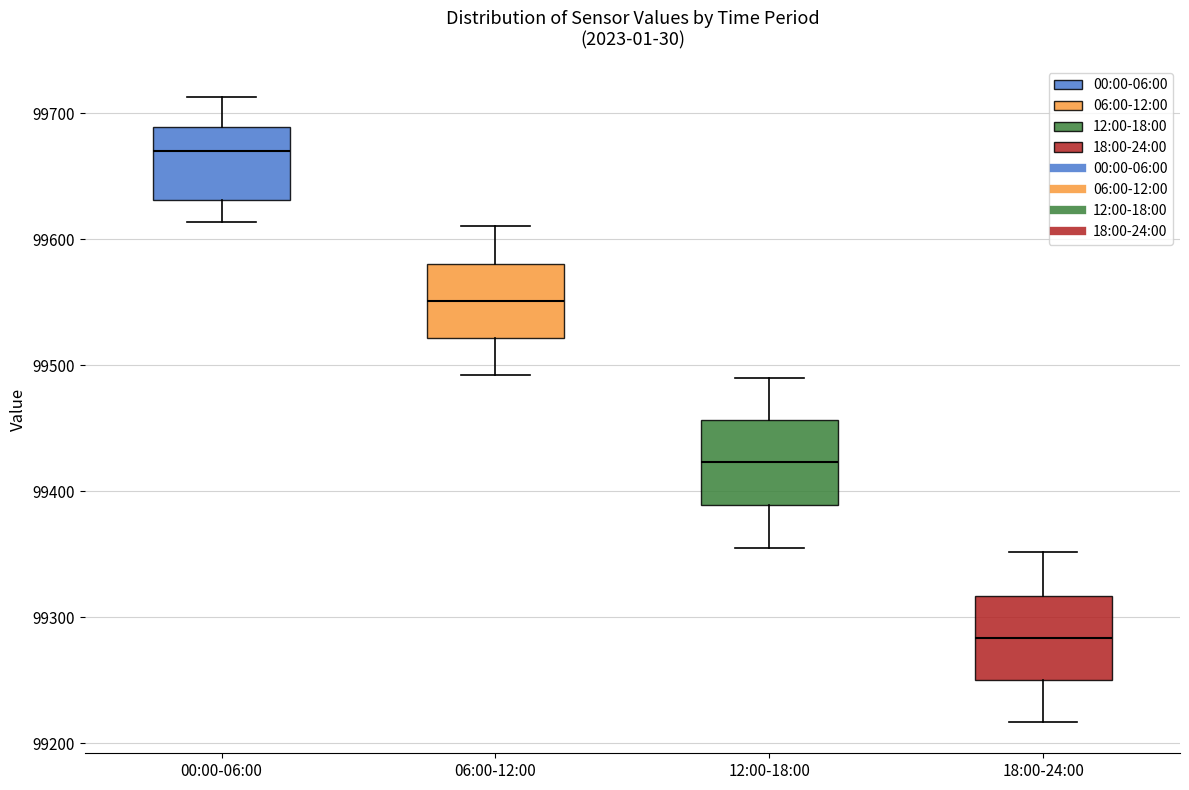

Reading left to right, transcribe this box plot: for each box, give where its median line is, the range the box spans, and where its two whiskers end, as read against the y-axis. The values are not printed on the chart, so give them approximately, as read against the axis.

00:00-06:00: median 99670, box 99630 to 99690, whiskers 99610 to 99710
06:00-12:00: median 99550, box 99520 to 99580, whiskers 99490 to 99610
12:00-18:00: median 99420, box 99390 to 99460, whiskers 99350 to 99490
18:00-24:00: median 99280, box 99250 to 99320, whiskers 99220 to 99350